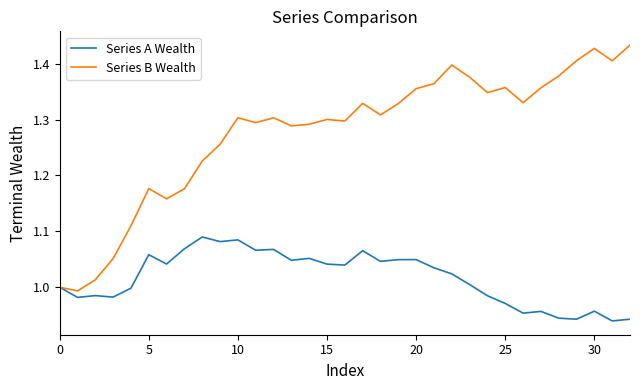

Which series has the largest total across all categories?

Series B Wealth